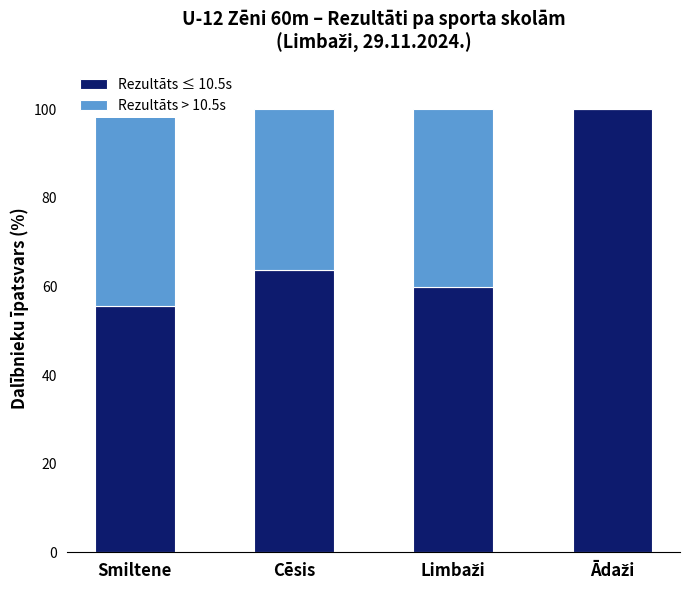

What is the label of the 1st bar from the right?

Ādaži